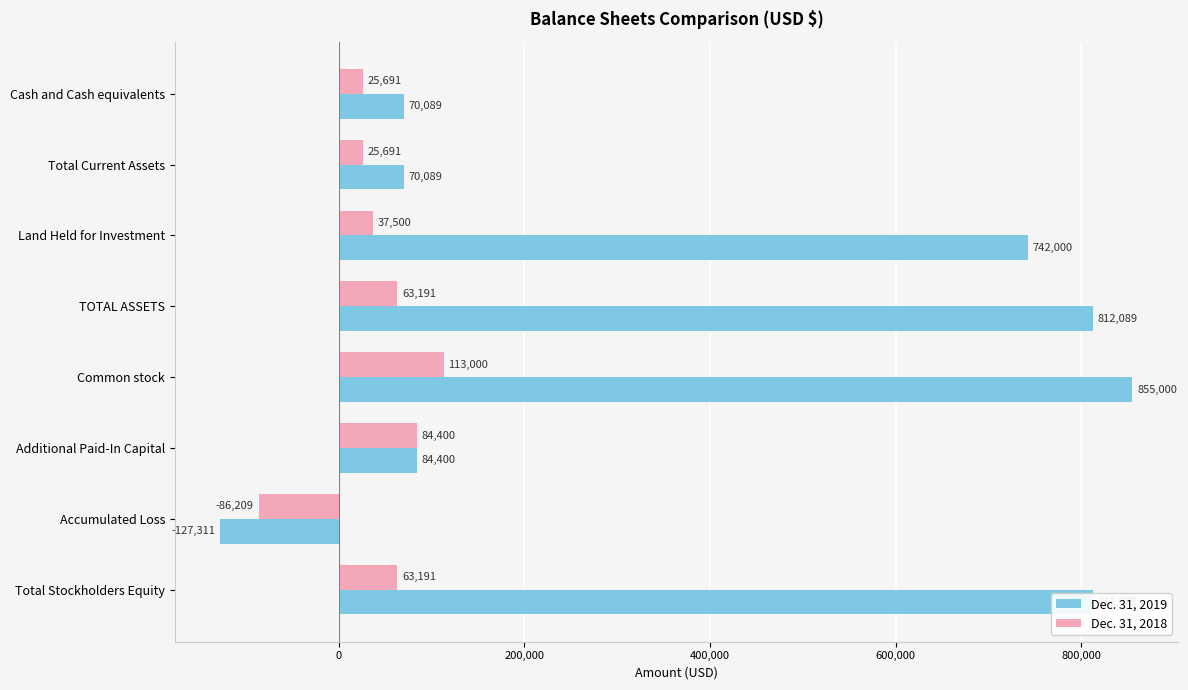

What is the approximate value of Dec. 31, 2019 at Additional Paid-In Capital, to the nearest 10?

84400